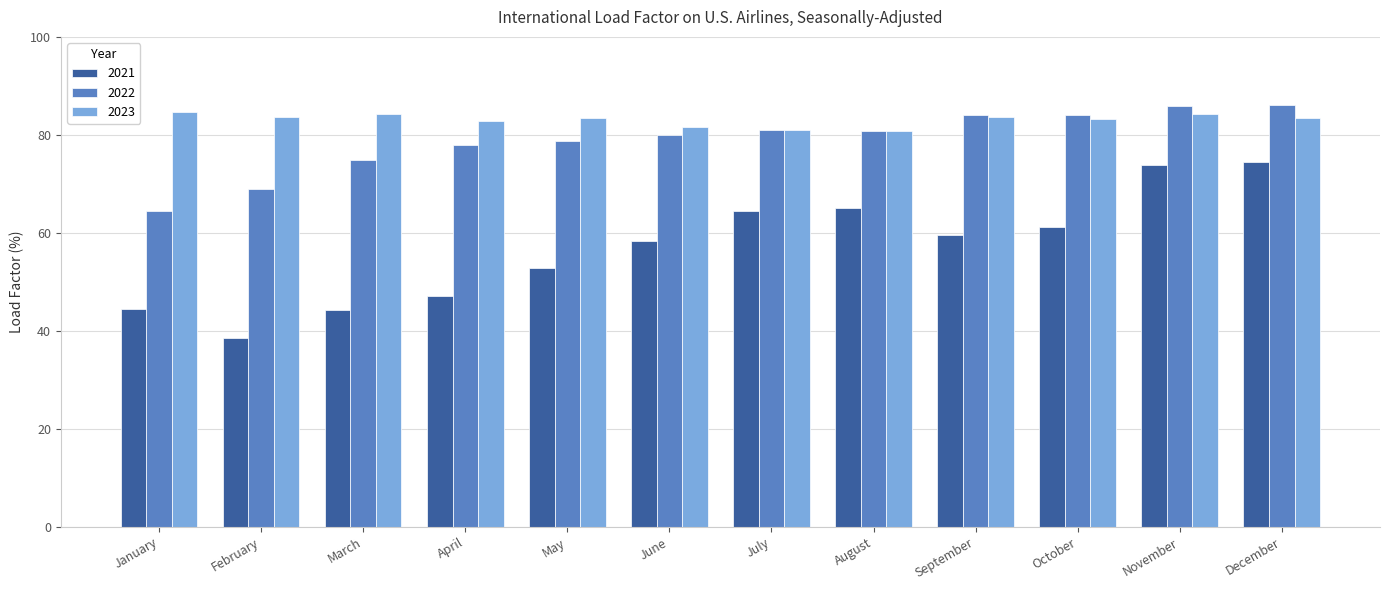

What is the difference between the second highest and second lowest values in the 2023 series?

3.4